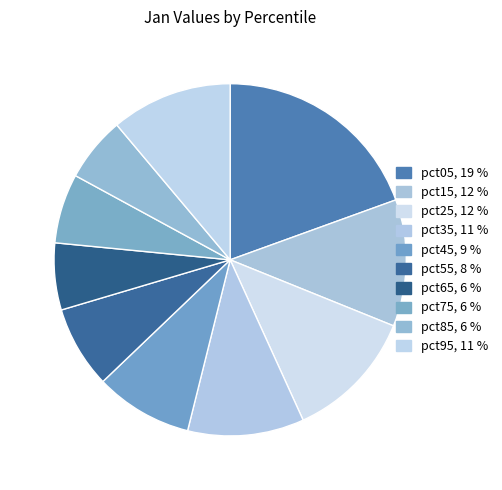

What percentage do pct45 and pct35 together represent?

19.7%